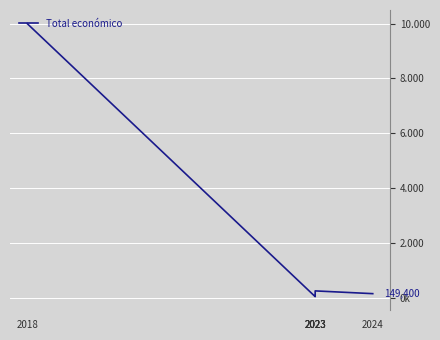

Between 2023 and 2024, which is larger?

2023